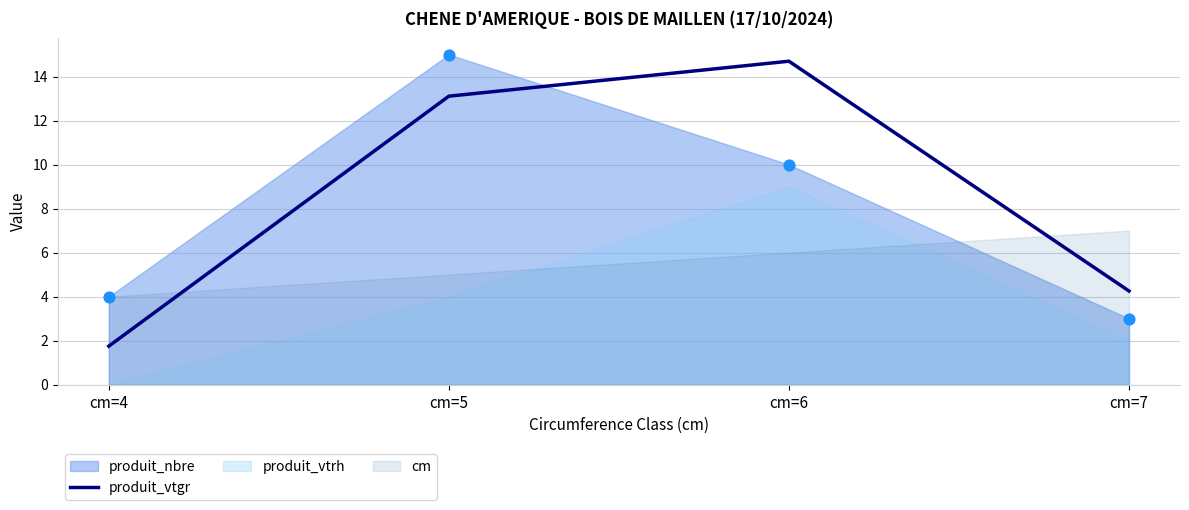

Between cm=6 and cm=4, which is larger?

cm=6